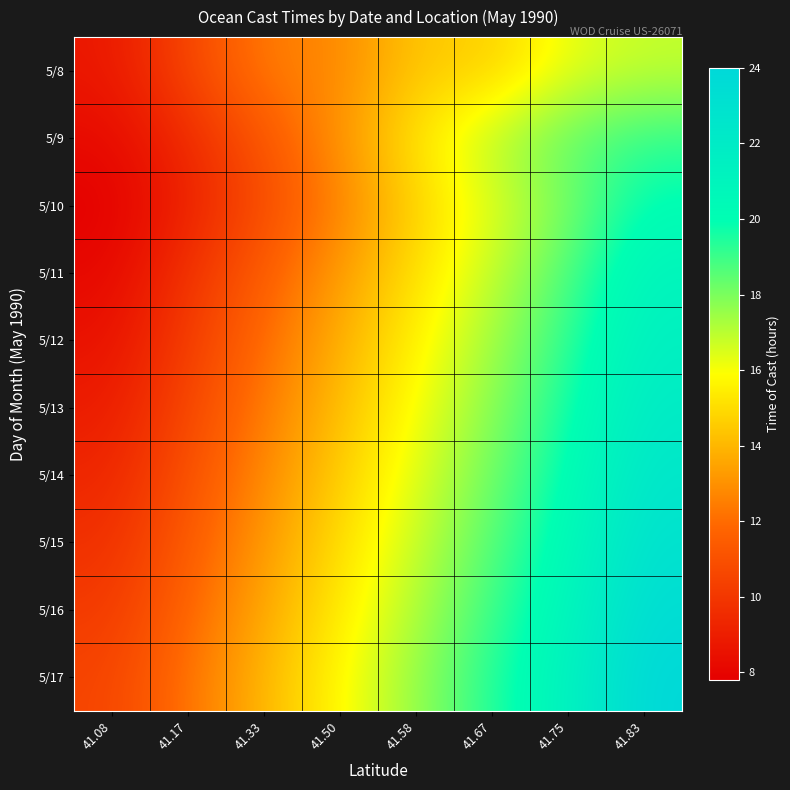

What is the difference between the highest and lowest values at 41.17?

3.1